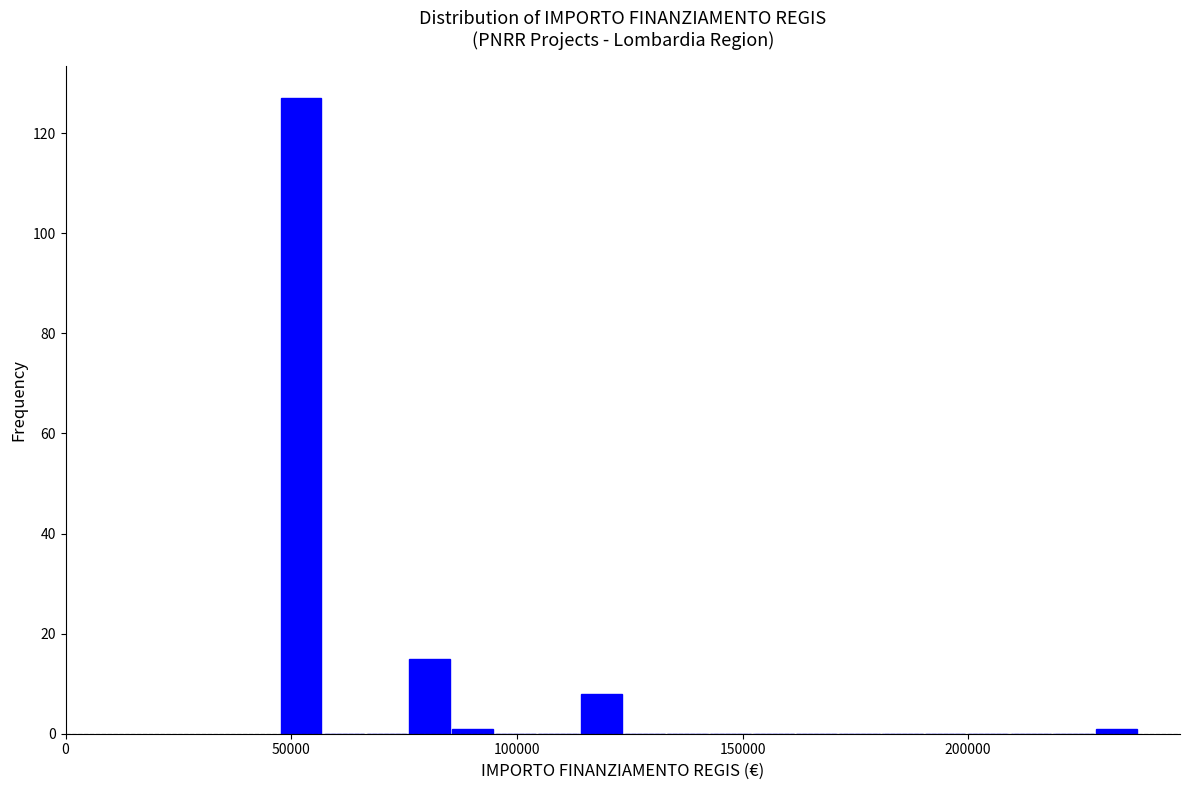

Read against the x-axis, roughly where is the centre of the tallest bar?

50000